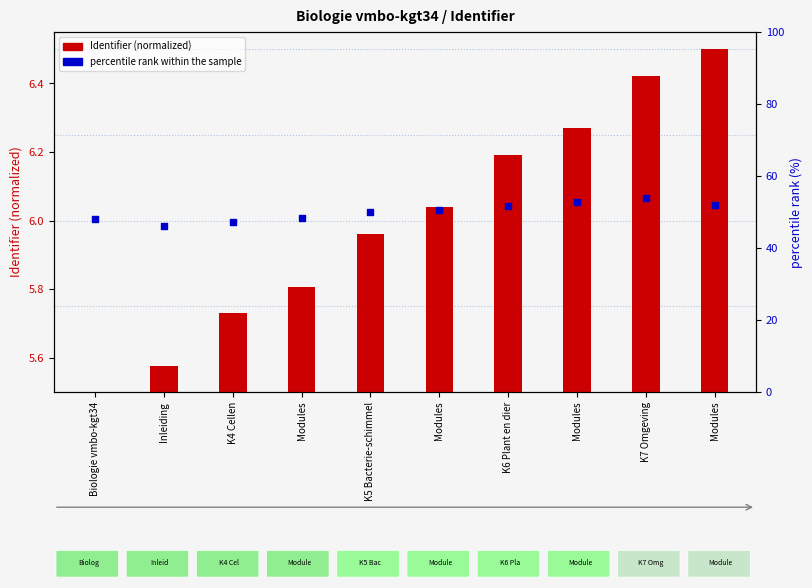

What are all the series names shown in the legend?

Identifier (normalized), percentile rank within the sample